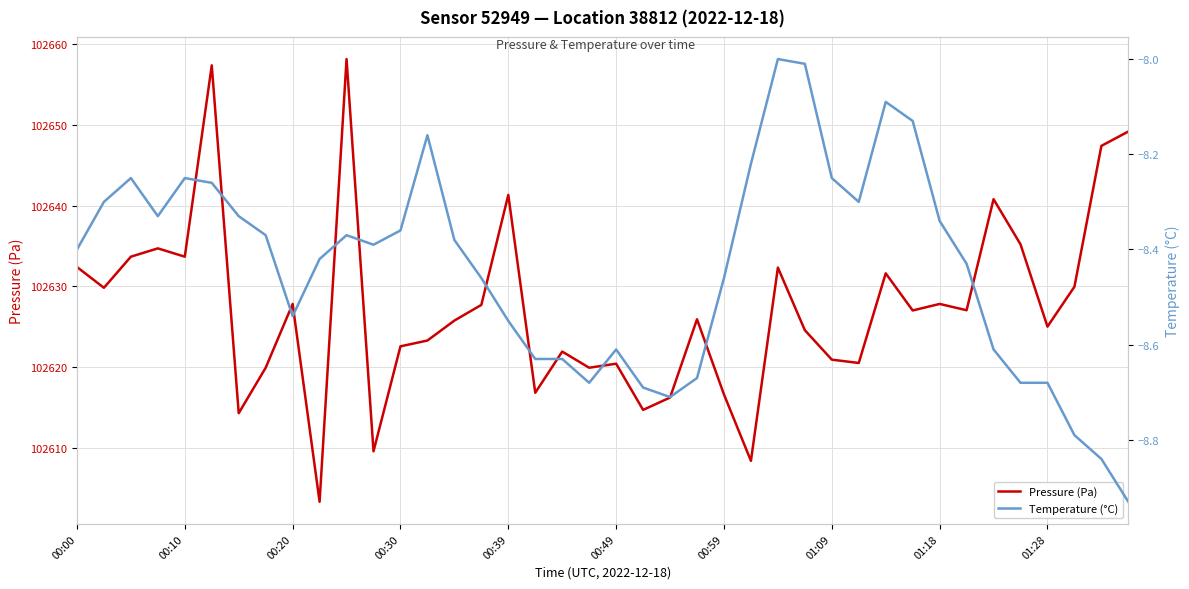

The value of Pressure (Pa) at 29 is 102620.5. True or false?

True